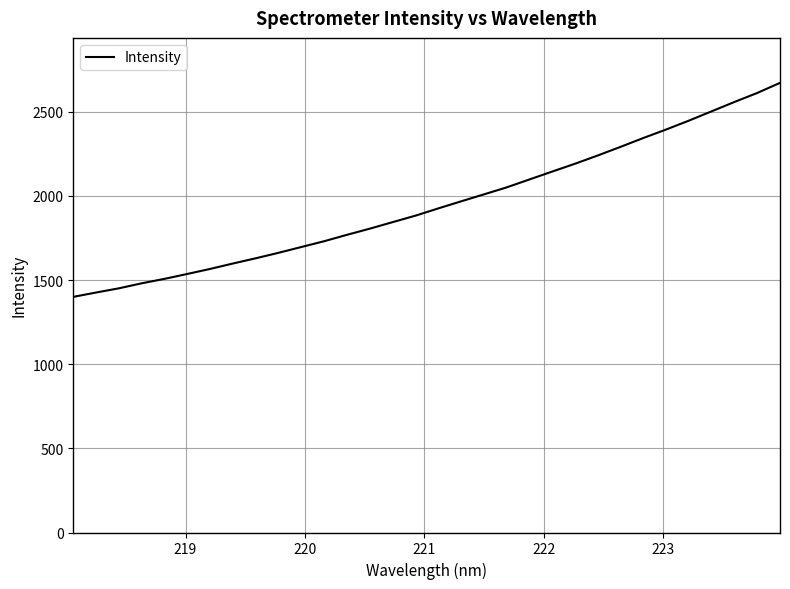

What is the smallest value displayed?

1400.4